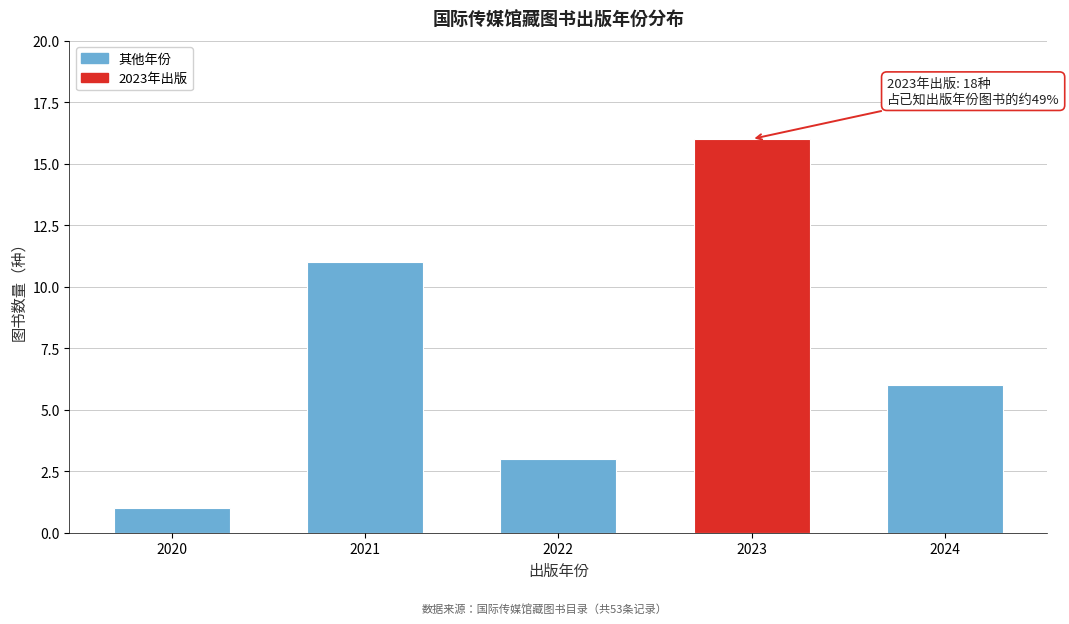

Reading left to right, extract all data points from this chart.

1	11	3	16	6